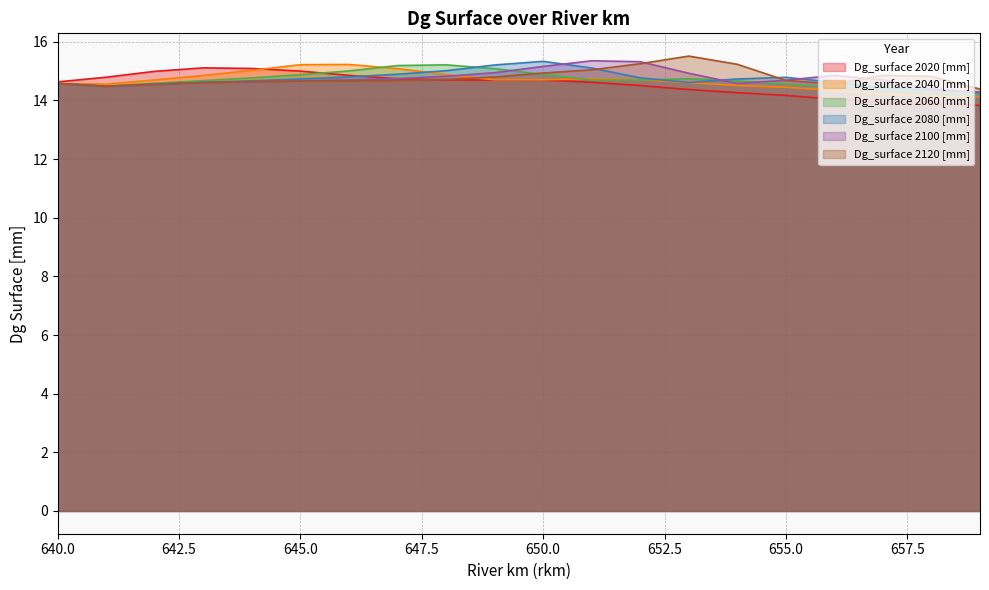

What is the difference between the maximum and minimum values in the Dg_surface 2060 [mm] series?

1.0